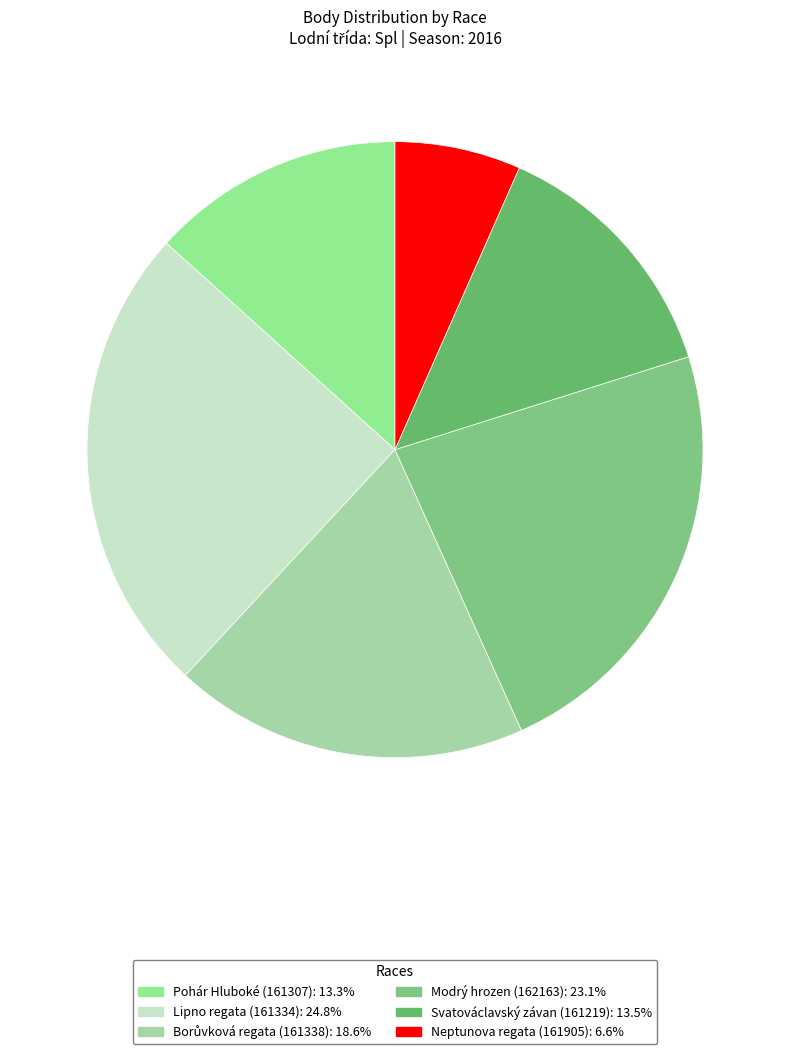

Rank the categories by value from lowest to highest.

Neptunova regata (161905), Pohár Hluboké (161307), Svatováclavský závan (161219), Borůvková regata (161338), Modrý hrozen (162163), Lipno regata (161334)